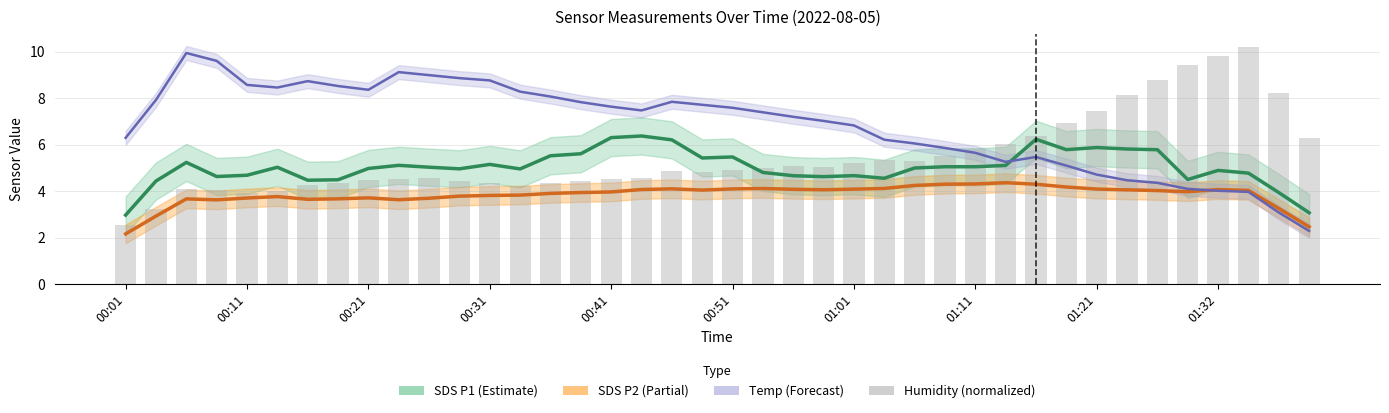

At which category is the sum across all series the highest?

18